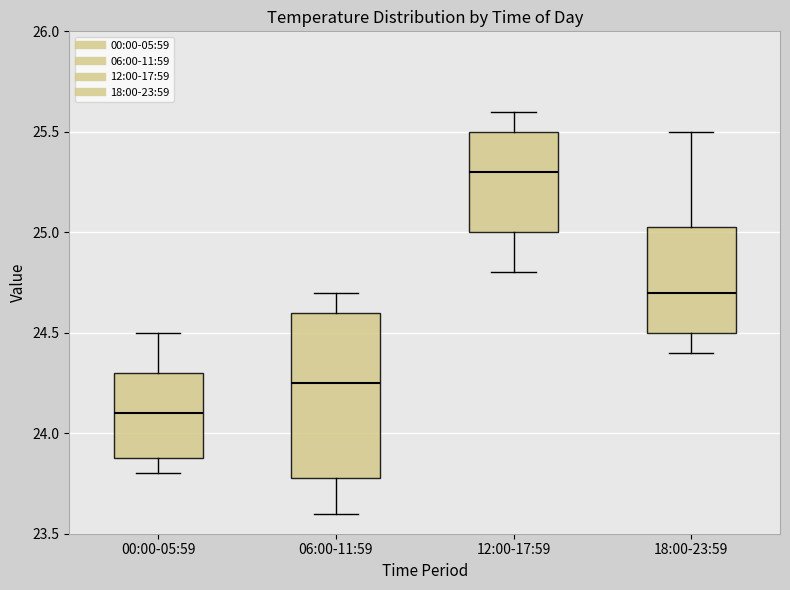

Reading left to right, read every box against the y-axis: the position of its median line, the range the box covers, and the ends of its whiskers. The values are not printed on the chart, so give them approximately, as read against the axis.

00:00-05:59: median 24.10, box 23.90 to 24.30, whiskers 23.80 to 24.50
06:00-11:59: median 24.25, box 23.80 to 24.60, whiskers 23.60 to 24.70
12:00-17:59: median 25.30, box 25.00 to 25.50, whiskers 24.80 to 25.60
18:00-23:59: median 24.70, box 24.50 to 25.05, whiskers 24.40 to 25.50